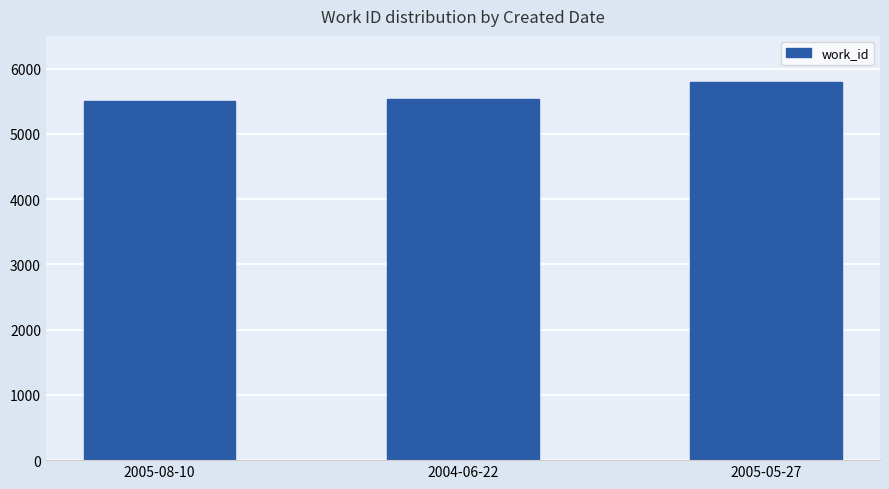

What is the difference between the values at 2005-08-10 and 2004-06-22?

27